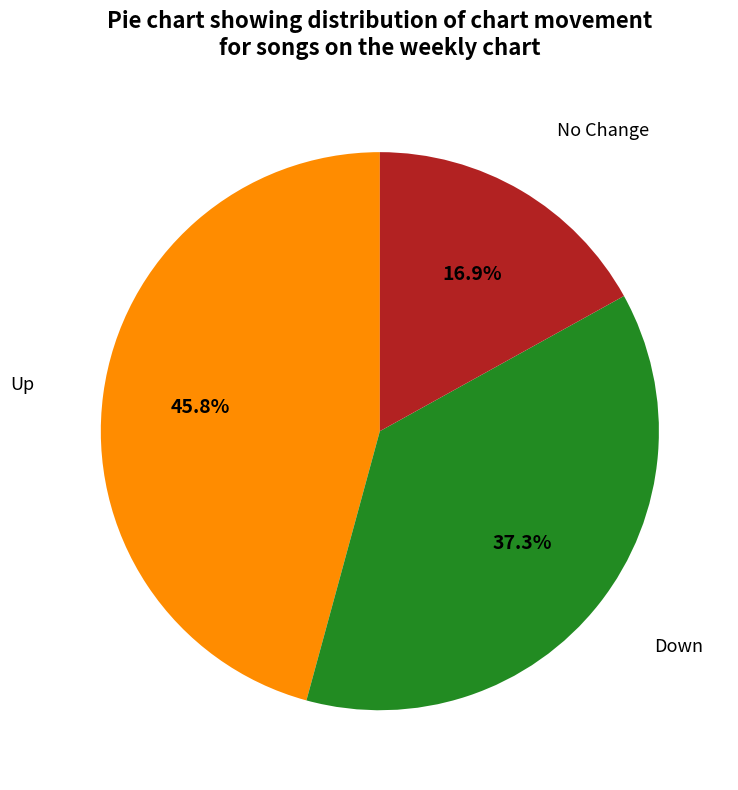

Is there a majority slice in this chart?

No